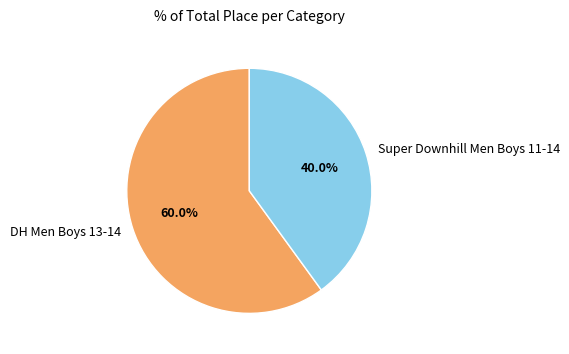

What is the smallest slice in the pie chart?

Super Downhill Men Boys 11-14